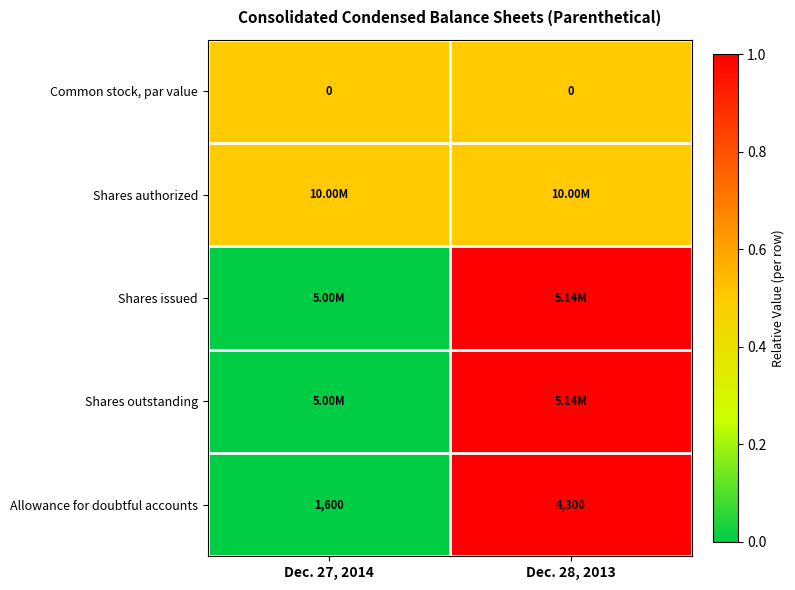

List the labels in order of Allowance for doubtful accounts value, largest first.

Dec. 28, 2013, Dec. 27, 2014